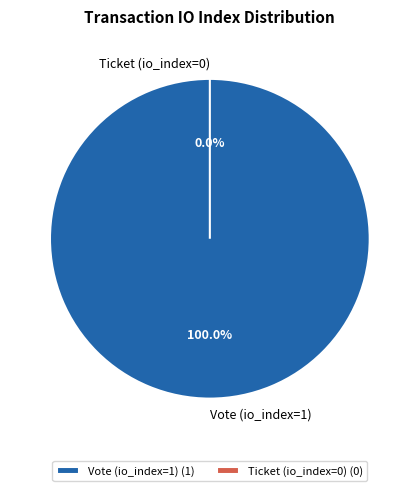

What is the change in value from Vote (io_index=1) to Ticket (io_index=0)?

-1